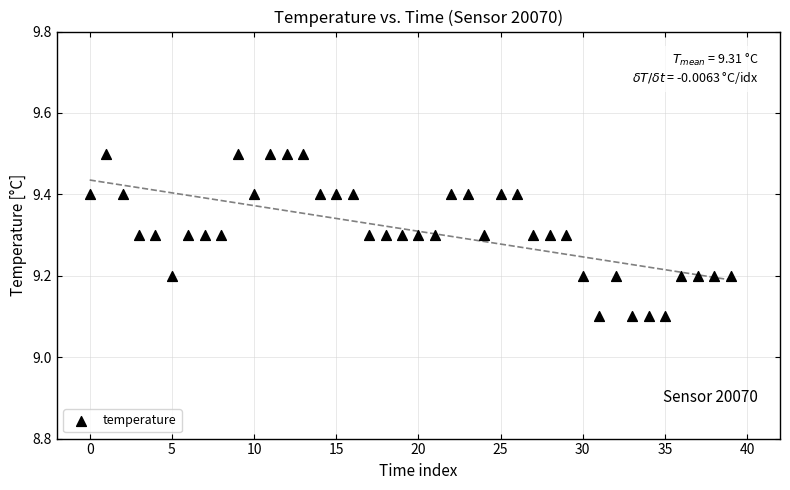

What is the range of Y values (max minus min)?

0.4